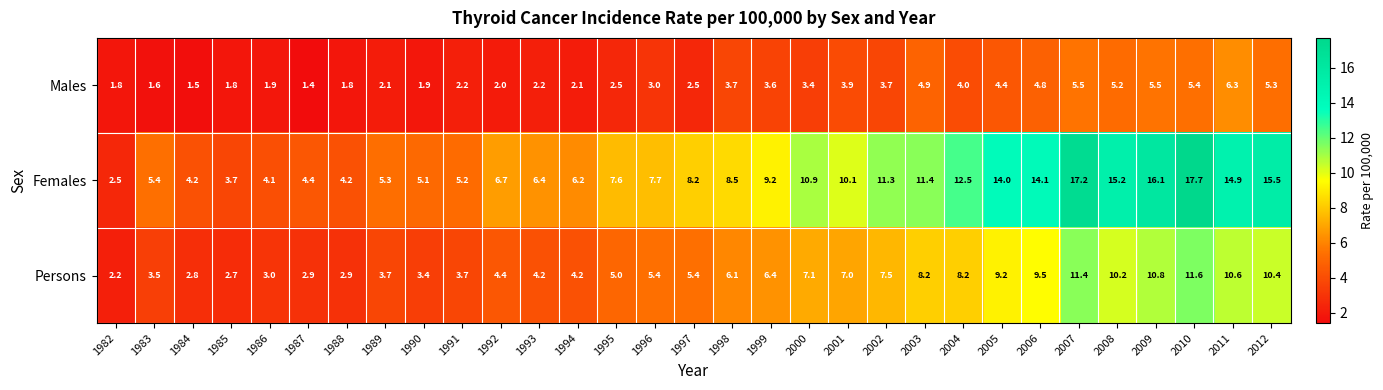

What is the greatest value displayed?

17.7